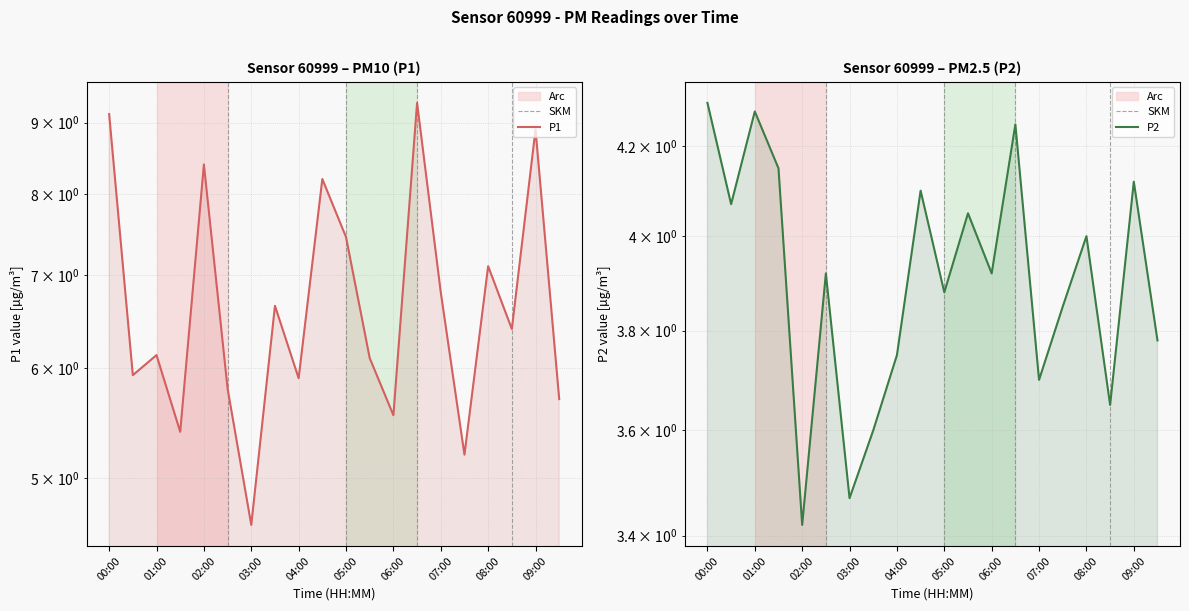

True or false: P2 and P1 intersect in this chart.

False